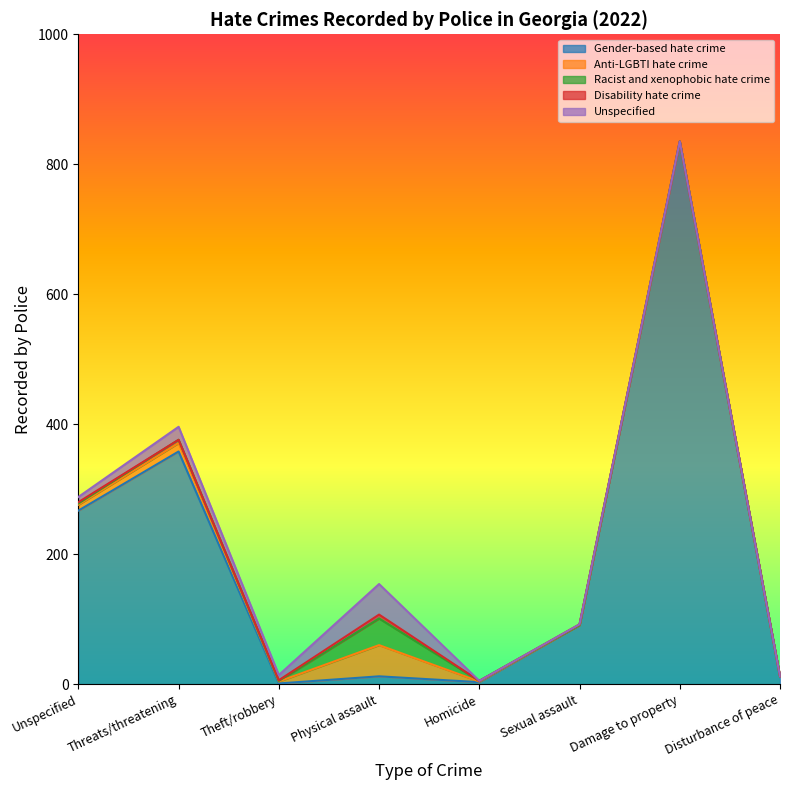

Does the chart display data point markers on the line(s)?

No